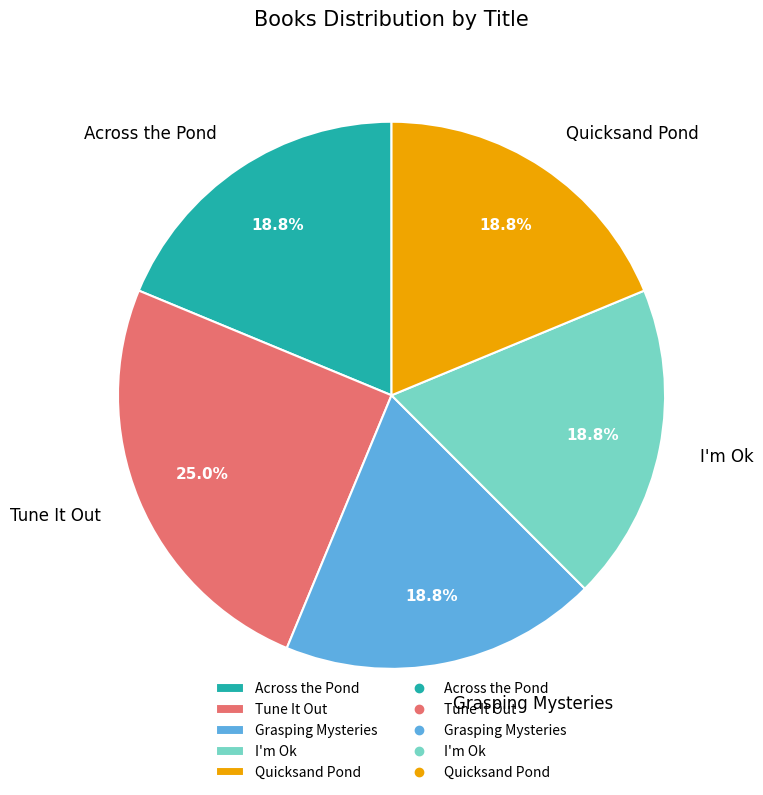

Which has a higher value, Tune It Out or Grasping Mysteries?

Tune It Out